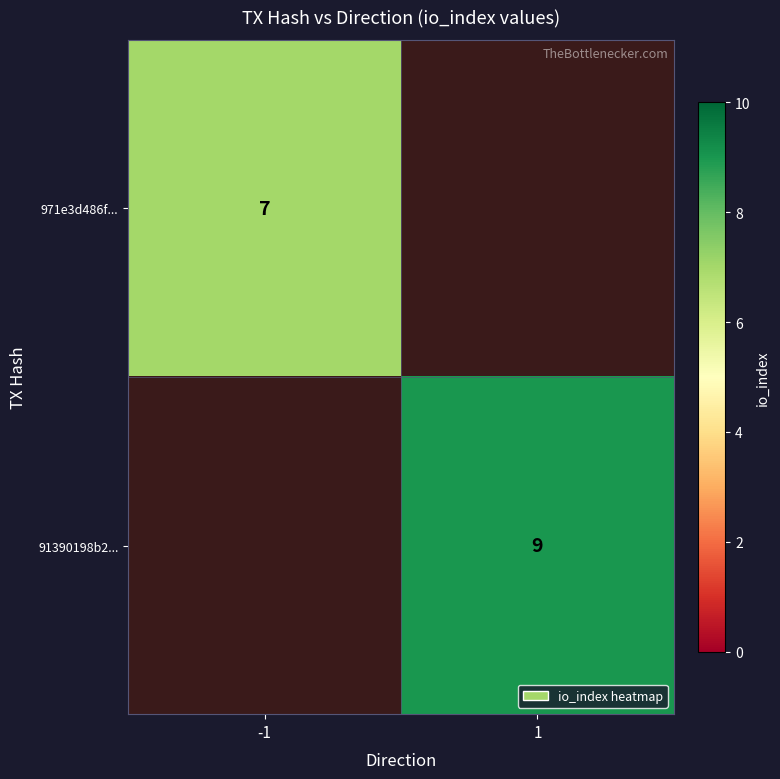

At how many categories does at least one series exceed 8?

1